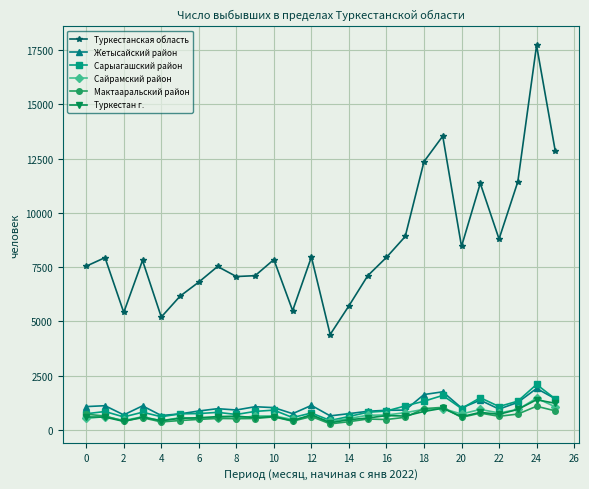

What are all the series names shown in the legend?

Туркестанская область, Жетысайский район, Сарыагашский район, Сайрамский район, Мактааральский район, Туркестан г.